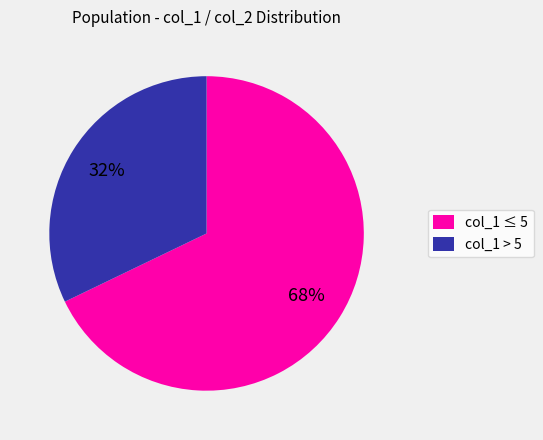

Is there a majority slice in this chart?

Yes